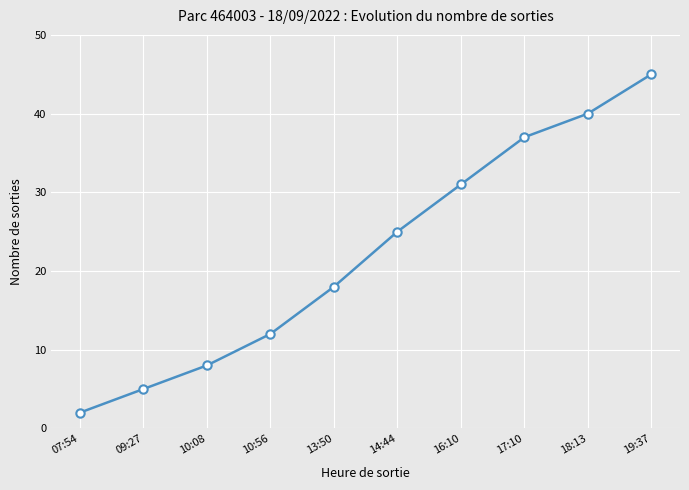

Does the chart display data point markers on the line(s)?

Yes